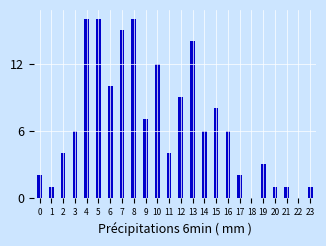

Reading left to right, transcribe all the data shown in this chart.

0=2	1=1	2=4	3=6	4=16	5=16	6=10	7=15	8=16	9=7	10=12	11=4	12=9	13=14	14=6	15=8	16=6	17=2	18=0	19=3	20=1	21=1	22=0	23=1